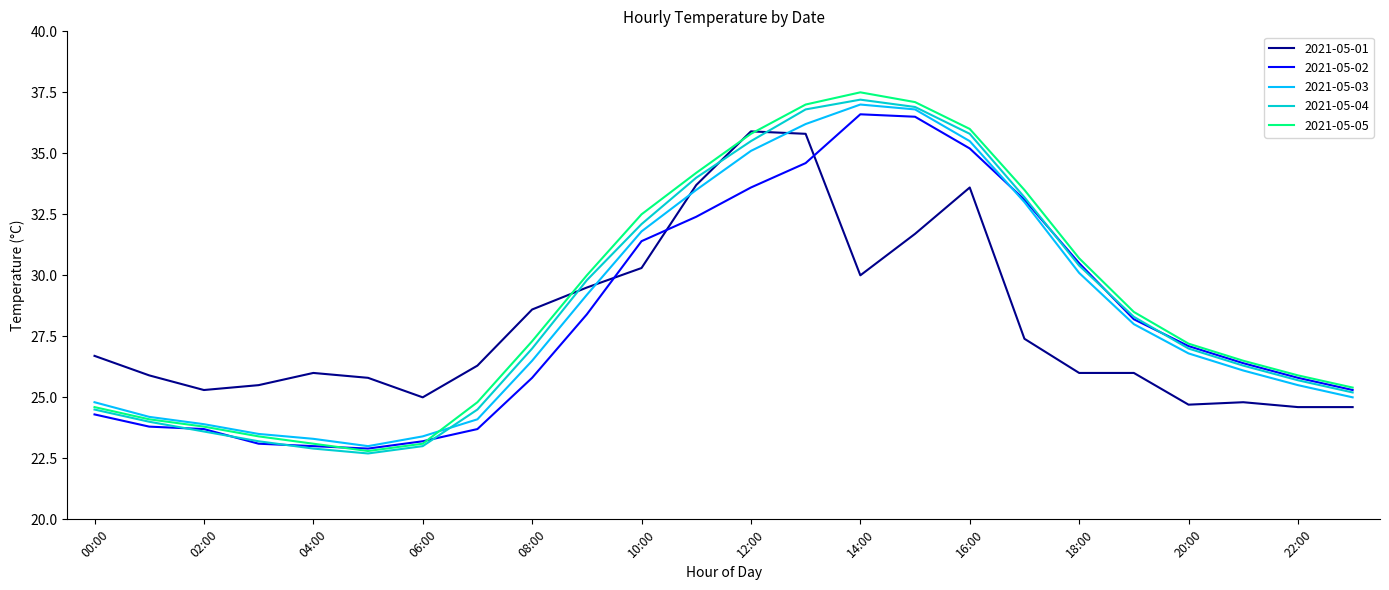

True or false: 2021-05-02 and 2021-05-01 cross at least once.

True